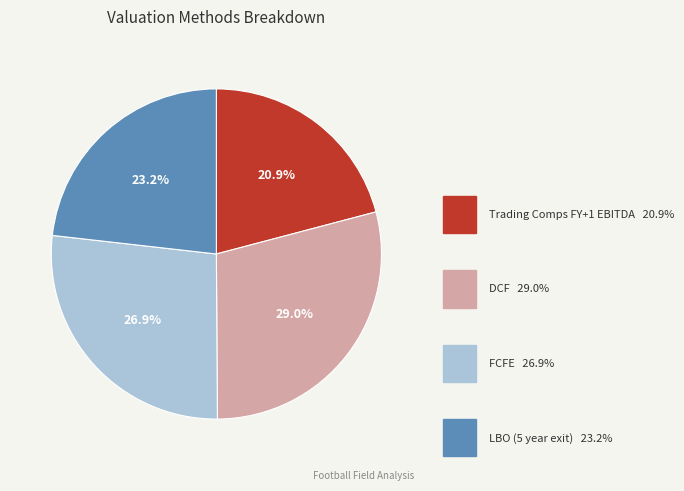

Count the number of slices in the pie.

4